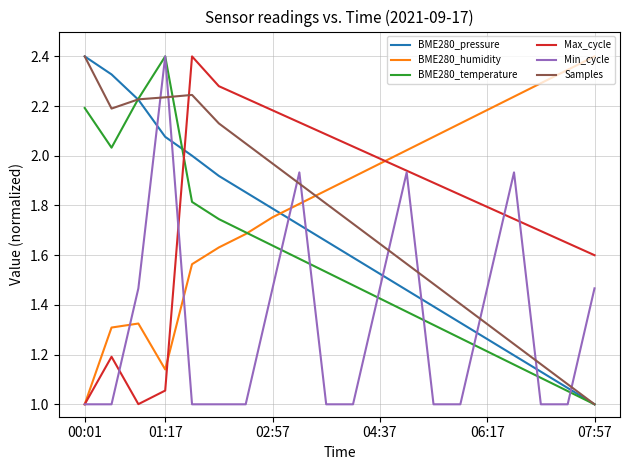

What is the highest value of the Max_cycle series?

2.4